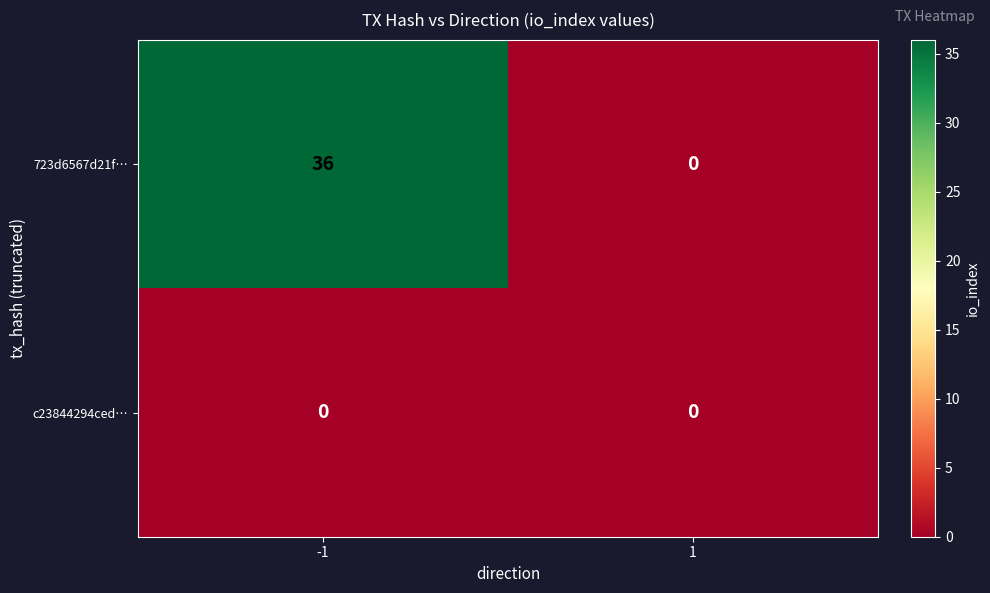

Which series has the largest range (max minus min)?

723d6567d21f…